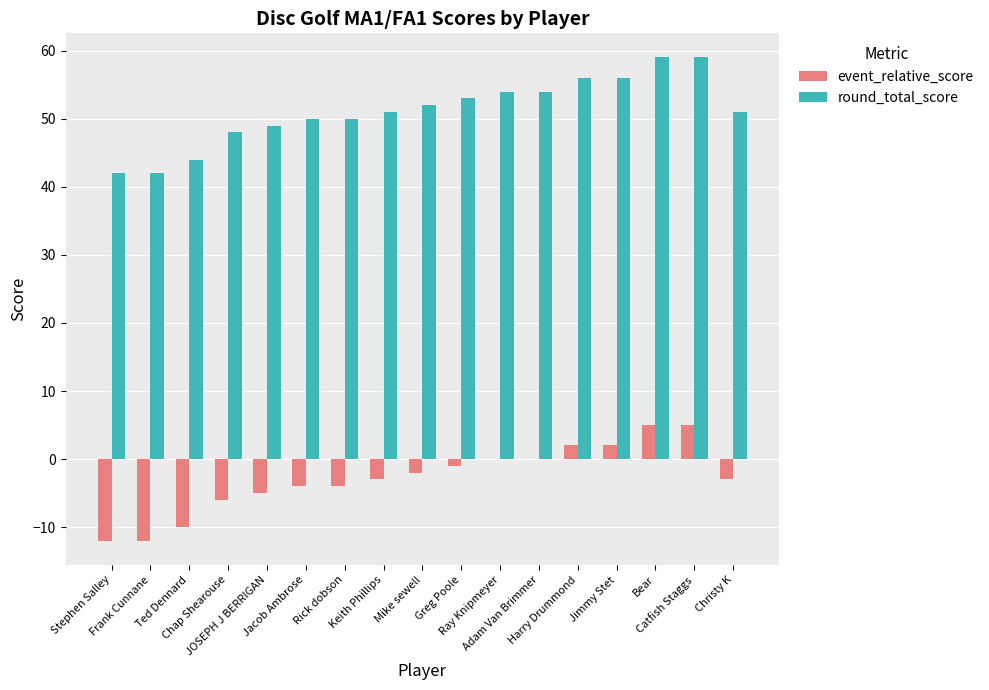

What is the sum of all event_relative_score values?

-48